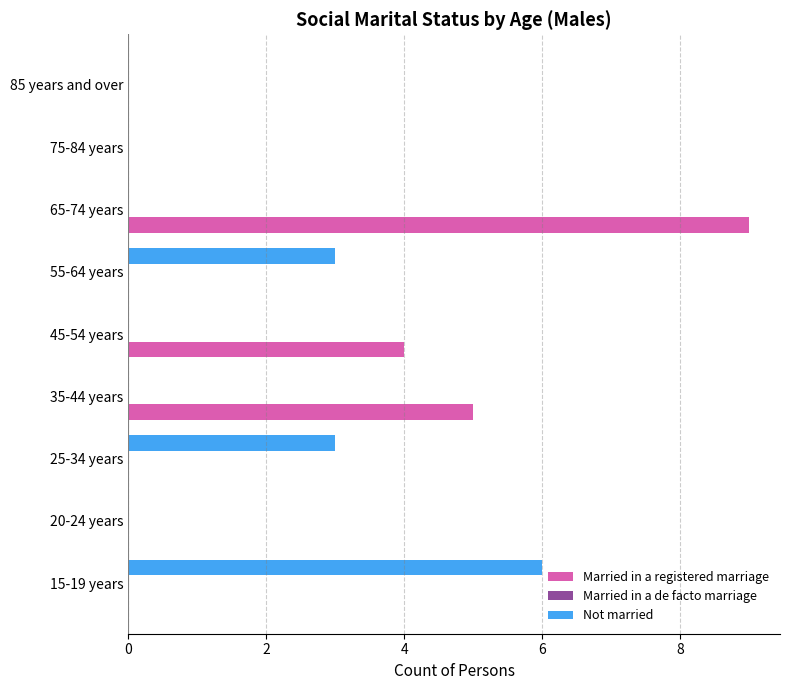

What is the greatest value displayed?

9